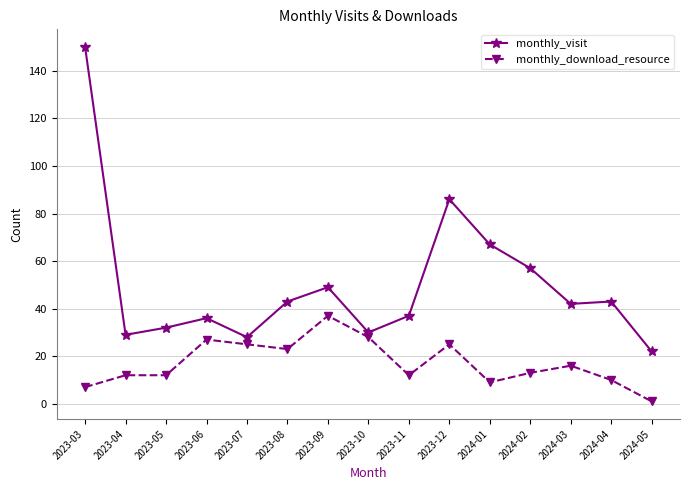

What is the label of the 7th point from the left?

2023-09